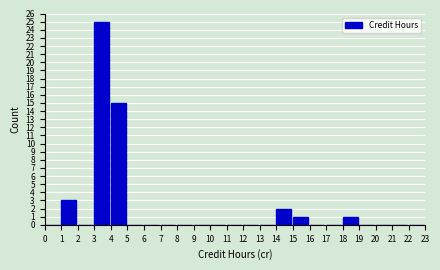

How tall is the bar that spans 14 to 15 on the x-axis? The values are not printed on the chart, so give them approximately, as read against the axis.

2